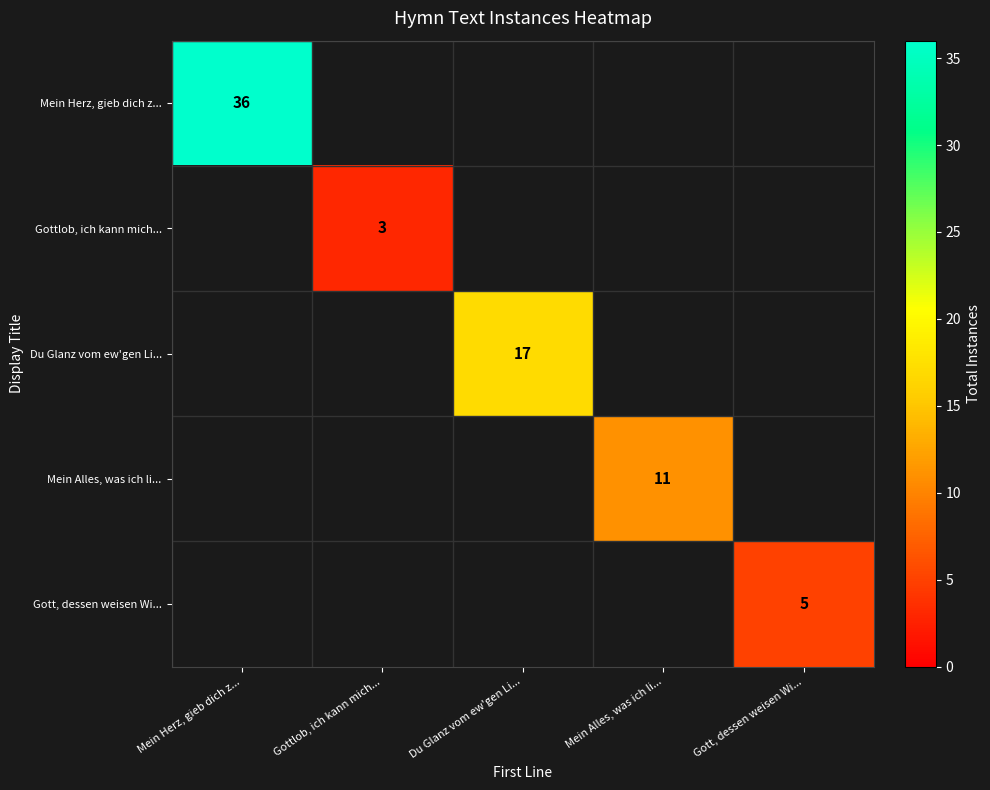

The Gott, dessen weisen Wi... series shows 7 at Gott, dessen weisen Wi.... True or false?

False